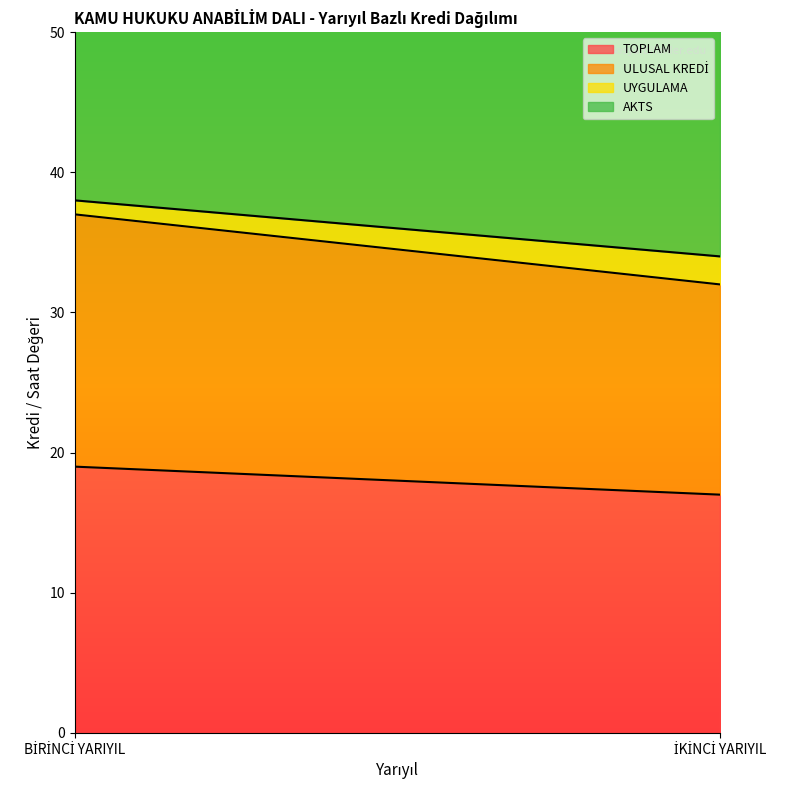

How many series are shown in this chart?

4